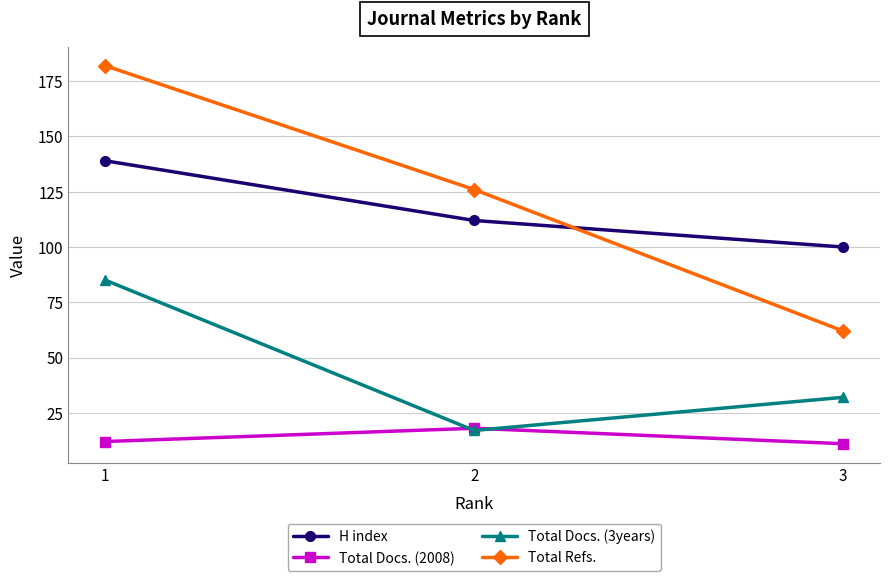

What is the value of the Total Docs. (3years) point at the 2nd from the left?

17